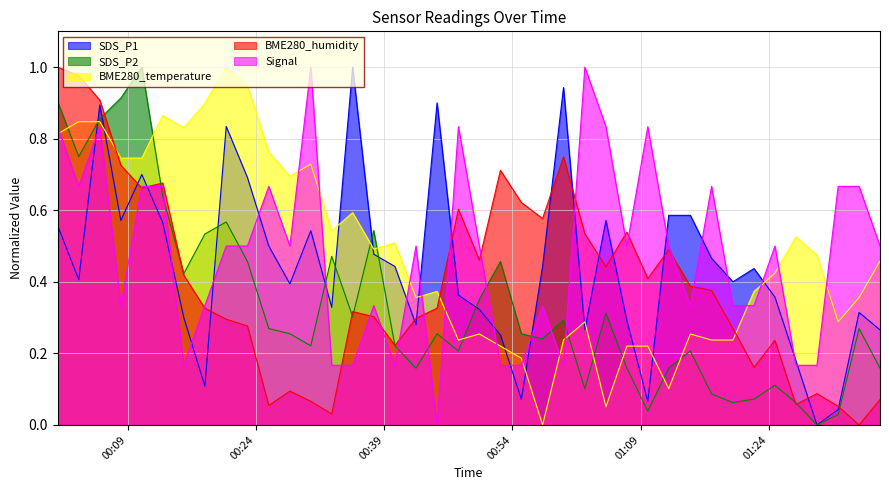

What is the total value across all series at 2023/01/06 00:13:04?

3.4